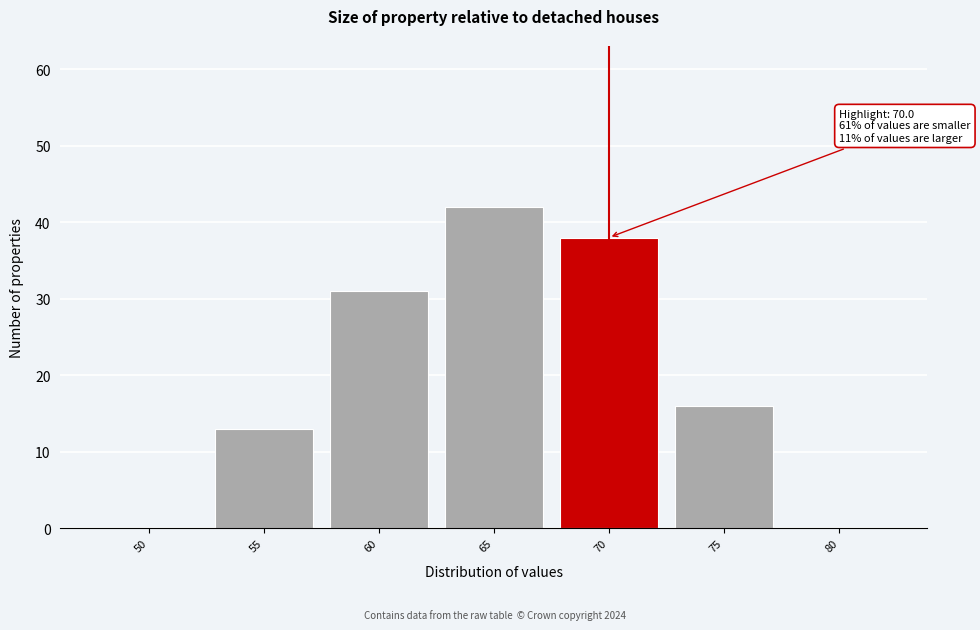

Reading right to left, list all the values displayed in this chart.

80=0	75=16	70=38	65=42	60=31	55=13	50=0